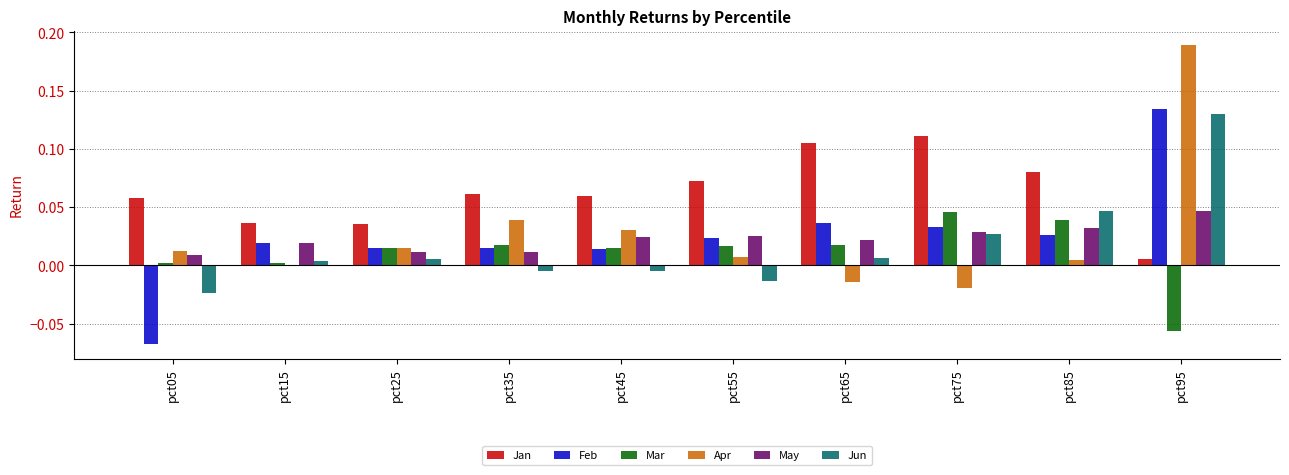

Which label corresponds to the largest value in the chart?

pct95